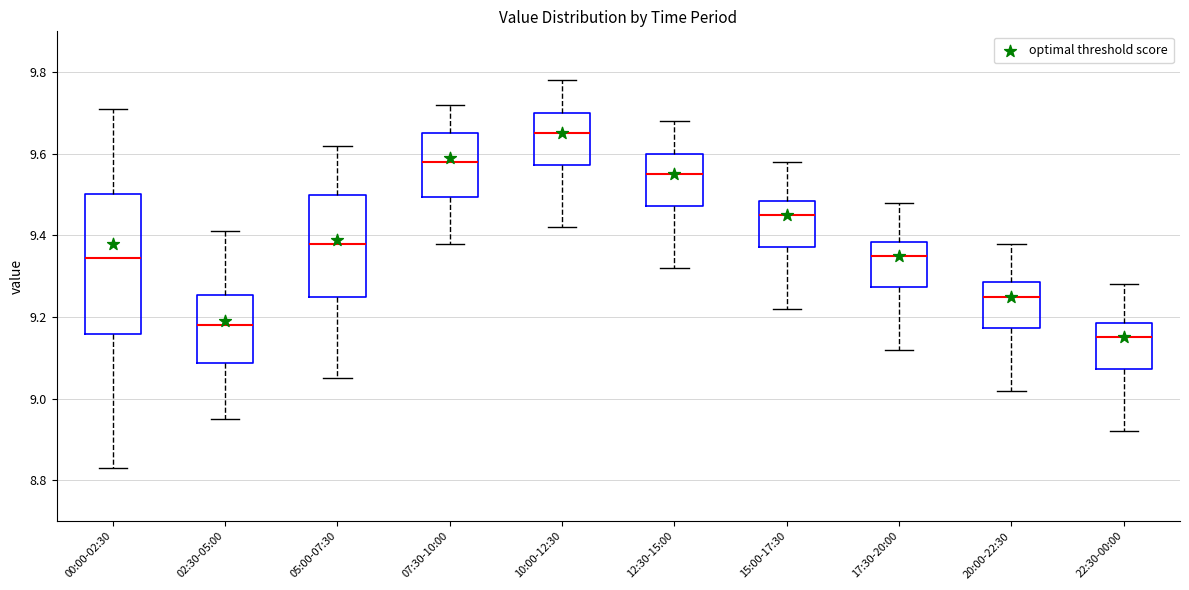

Which box's median line is the highest?

10:00-12:30